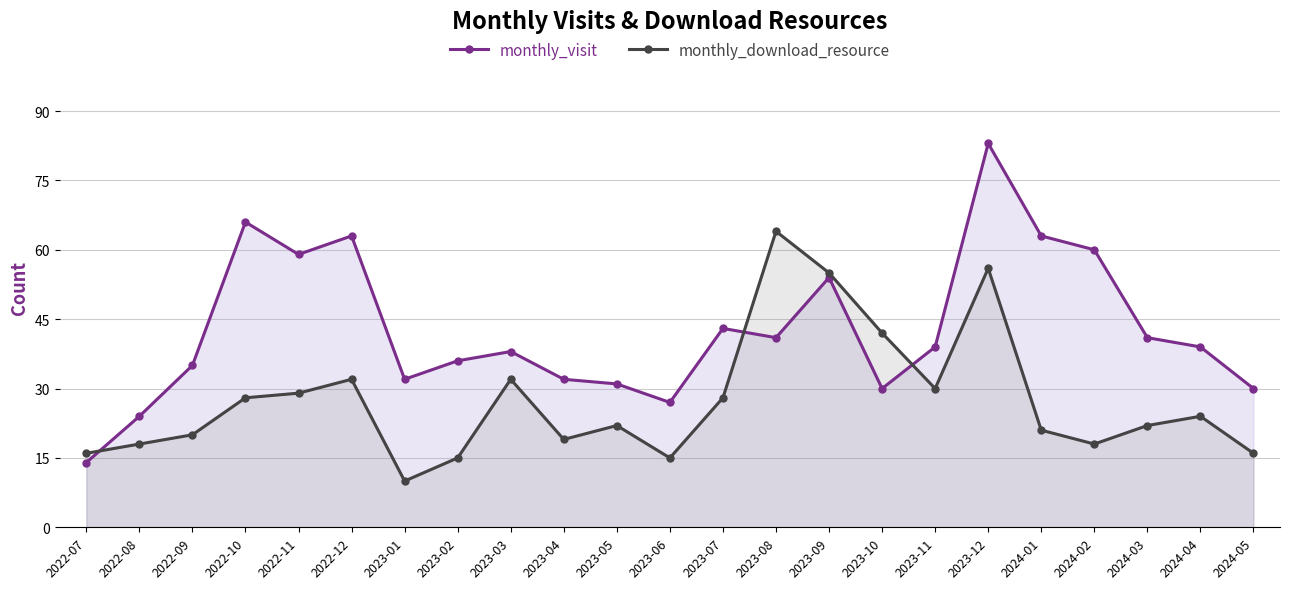

Reading left to right, what are all the values shown in this chart?

monthly_visit: 2022-07=14	2022-08=24	2022-09=35	2022-10=66	2022-11=59	2022-12=63	2023-01=32	2023-02=36	2023-03=38	2023-04=32	2023-05=31	2023-06=27	2023-07=43	2023-08=41	2023-09=54	2023-10=30	2023-11=39	2023-12=83	2024-01=63	2024-02=60	2024-03=41	2024-04=39	2024-05=30
monthly_download_resource: 2022-07=16	2022-08=18	2022-09=20	2022-10=28	2022-11=29	2022-12=32	2023-01=10	2023-02=15	2023-03=32	2023-04=19	2023-05=22	2023-06=15	2023-07=28	2023-08=64	2023-09=55	2023-10=42	2023-11=30	2023-12=56	2024-01=21	2024-02=18	2024-03=22	2024-04=24	2024-05=16